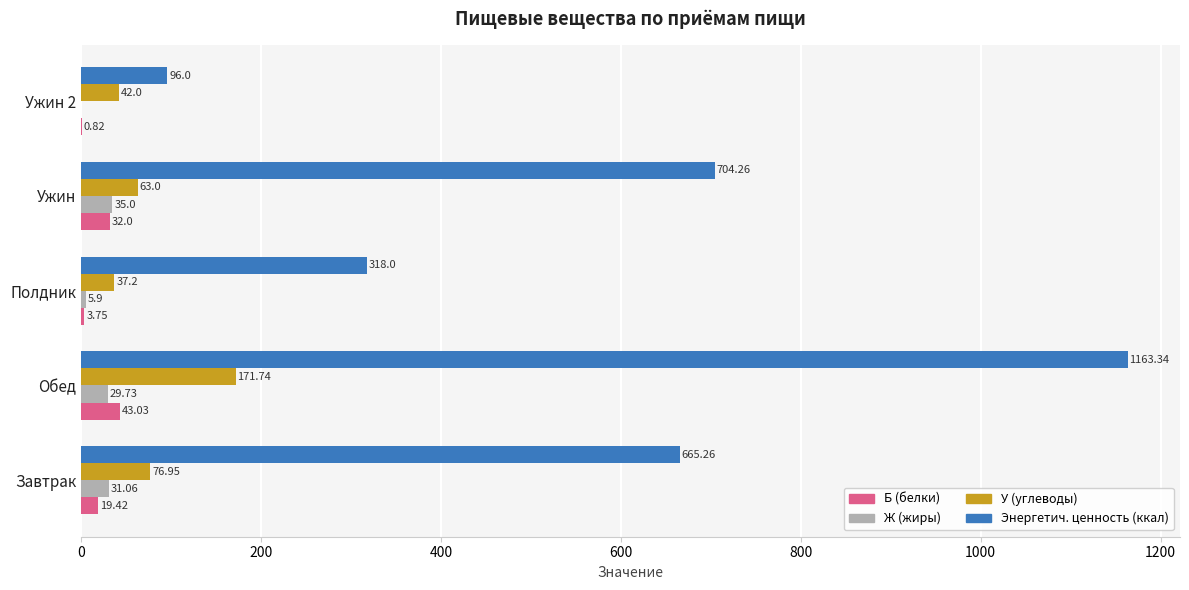

What is the sum of all Б (белки) values?

99.0